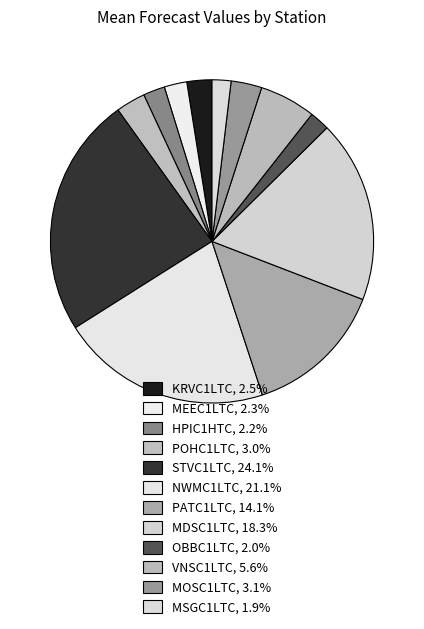

How many segments does this pie chart have?

12